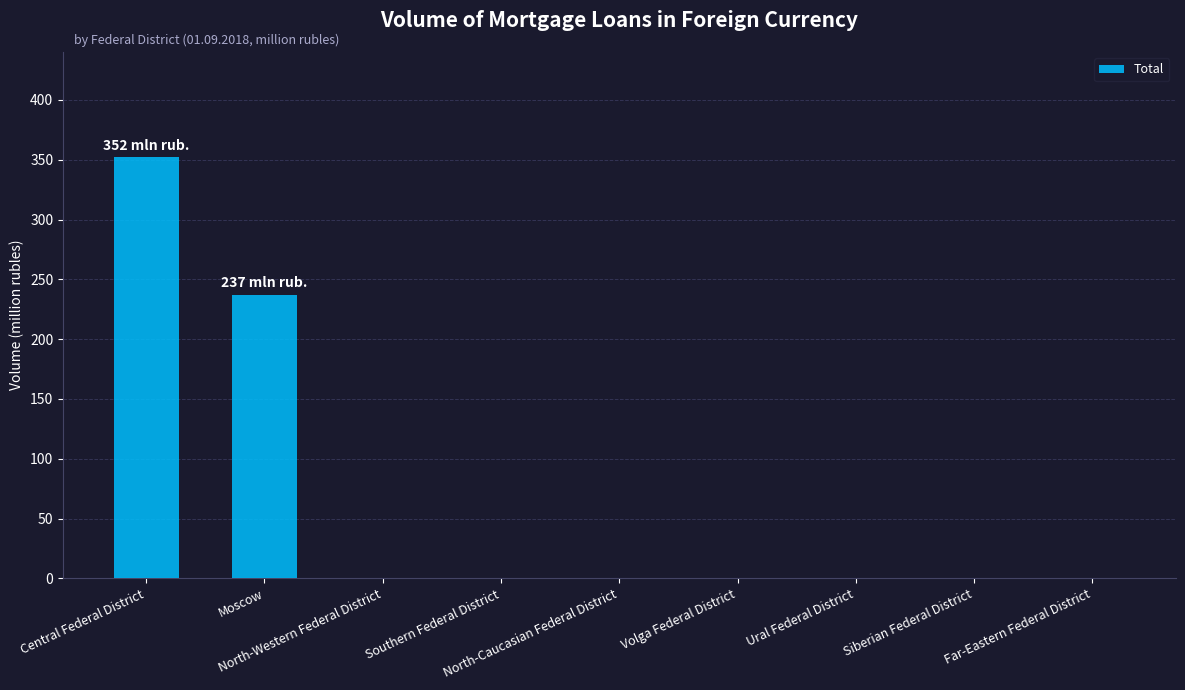

Reading left to right, transcribe all the data shown in this chart.

Central Federal District=352	Moscow=237	North-Western Federal District=0	Southern Federal District=0	North-Caucasian Federal District=0	Volga Federal District=0	Ural Federal District=0	Siberian Federal District=0	Far-Eastern Federal District=0